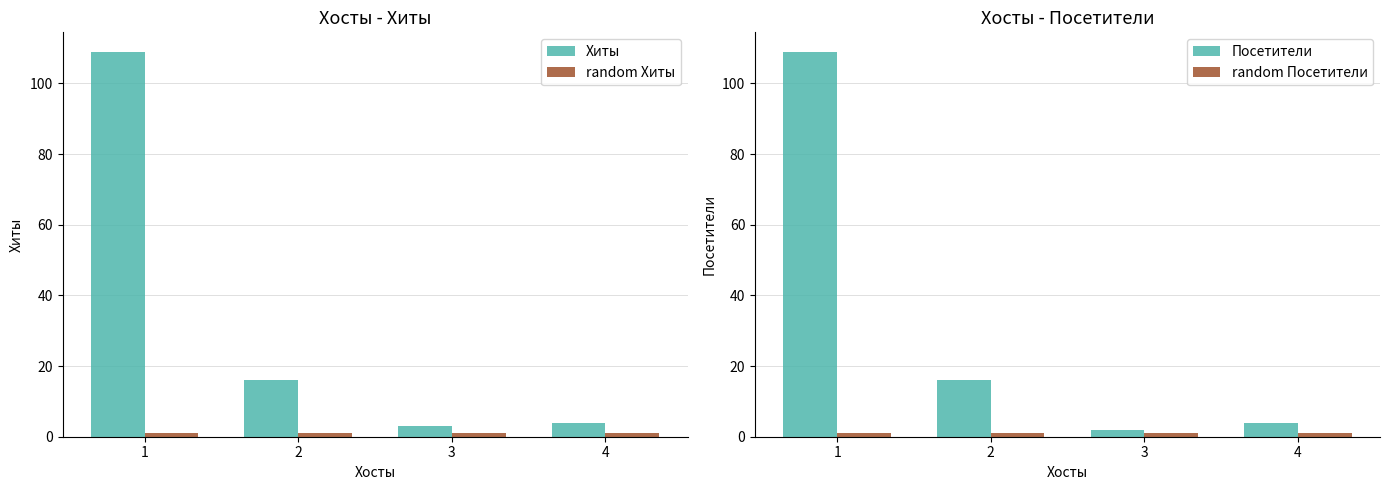

Reading left to right, transcribe all the data shown in this chart.

Хиты: 1=109	2=16	3=3	4=4
random Хиты: 1=1	2=1	3=1	4=1
Посетители: 1=109	2=16	3=2	4=4
random Посетители: 1=1	2=1	3=1	4=1